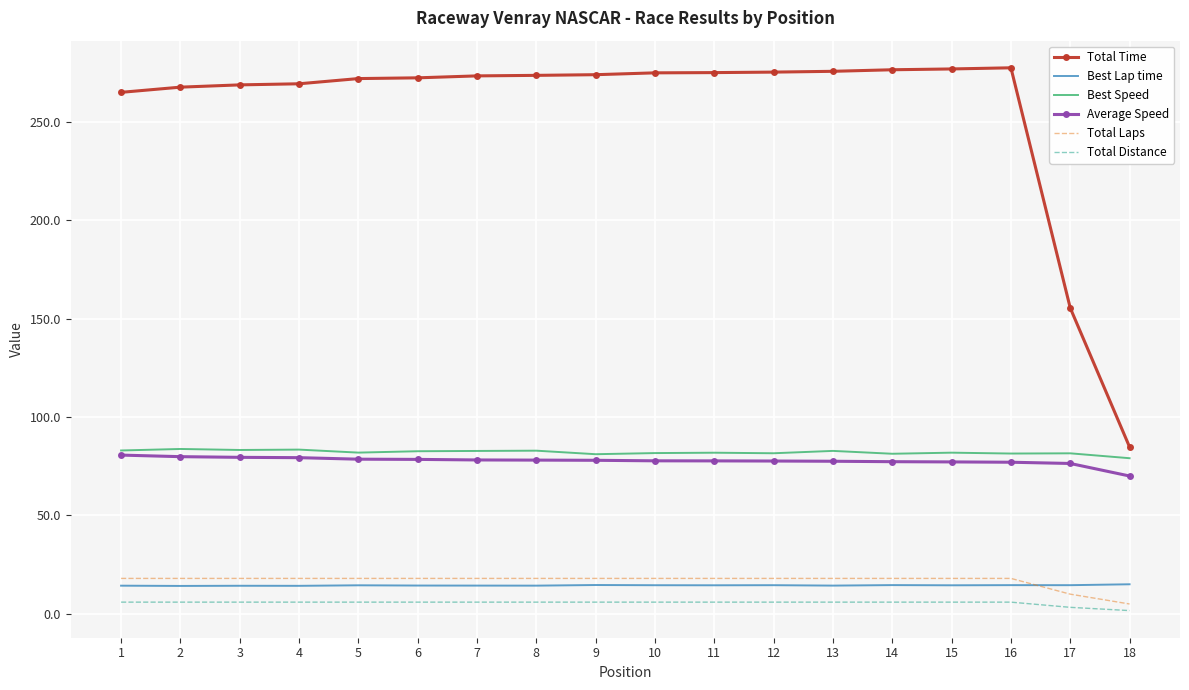

Is the value of Average Speed at 9 greater than the value of Total Time at 18?

No